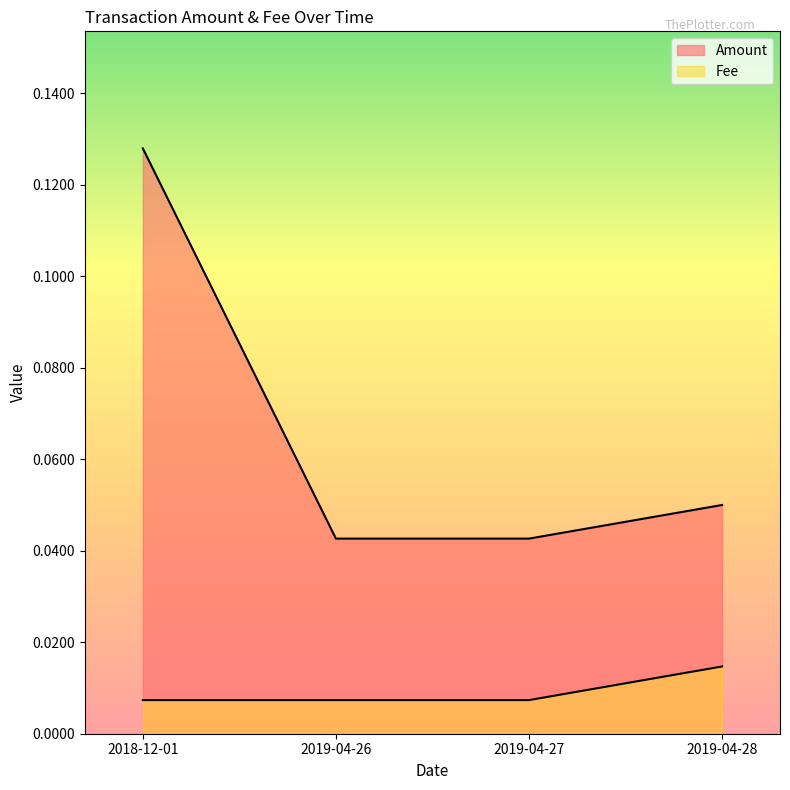

The Amount series shows 0.1 at 2019-04-27. True or false?

False